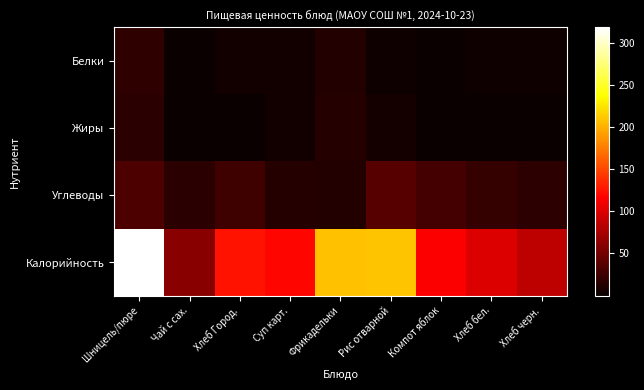

Between Хлеб Город. and Фрикадельки, which is larger?

Фрикадельки